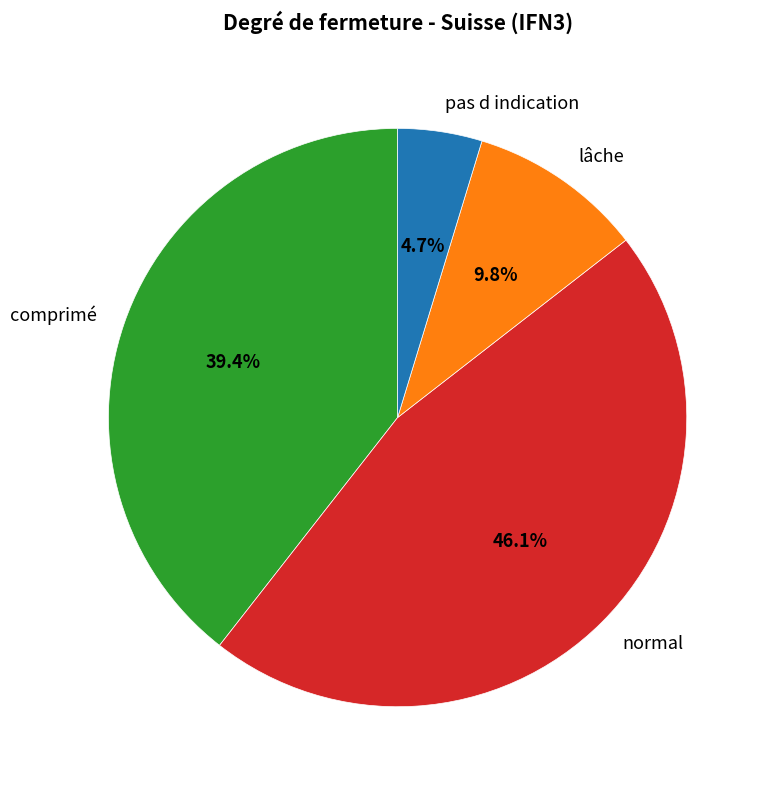

To the nearest percent, what portion does lâche represent?

10%